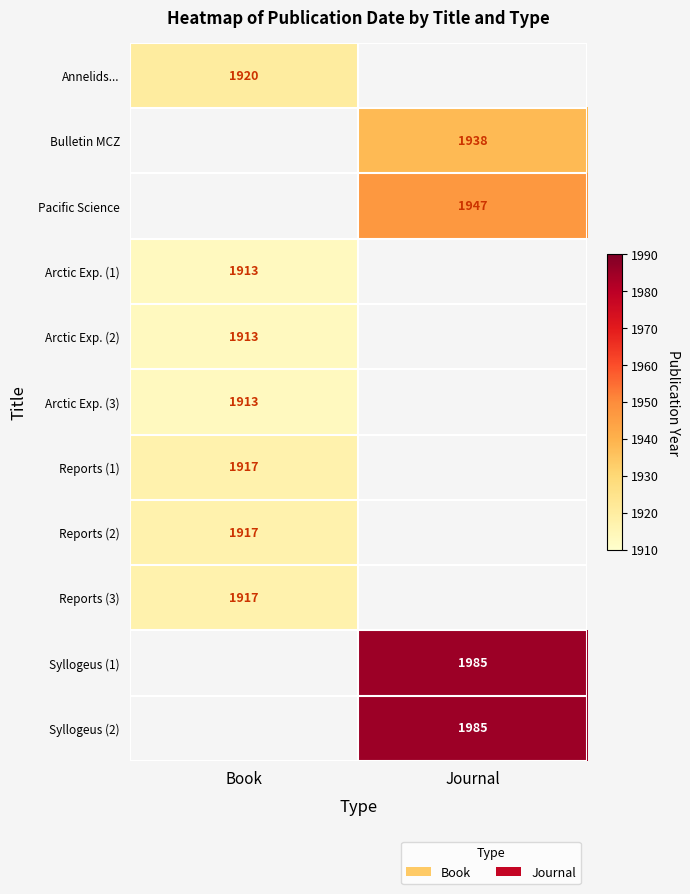

Is the value of Syllogeus (2) at Book greater than the value of Arctic Exp. (2) at Journal?

No